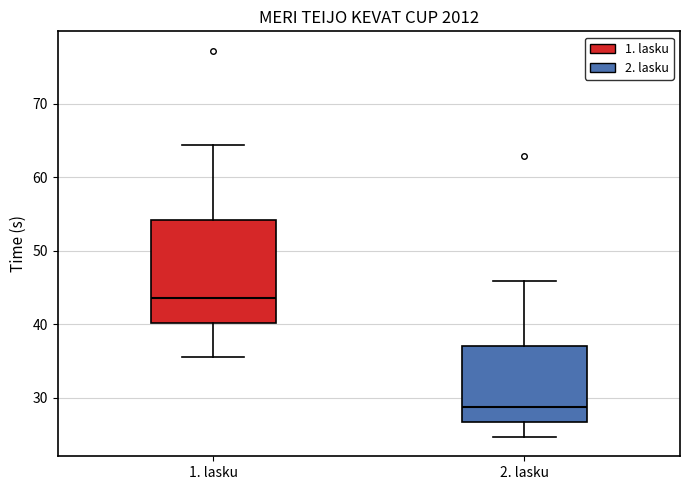

Which box's median line is the highest?

1. lasku